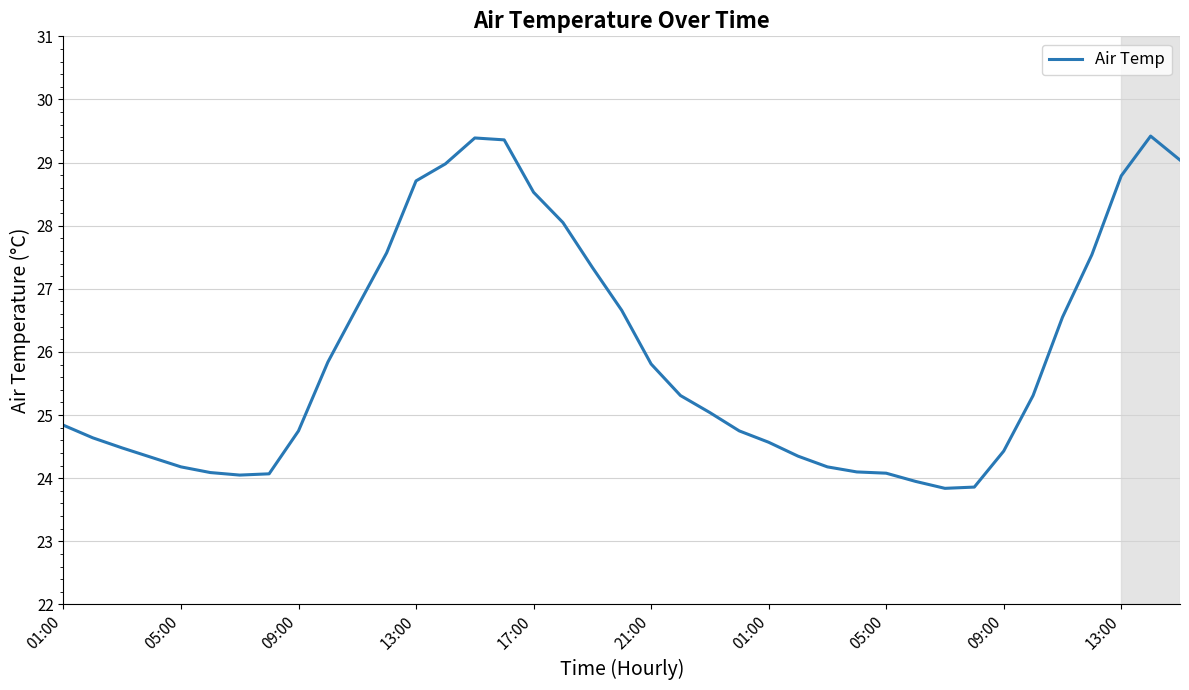

What is the difference between the maximum and minimum values?

5.6